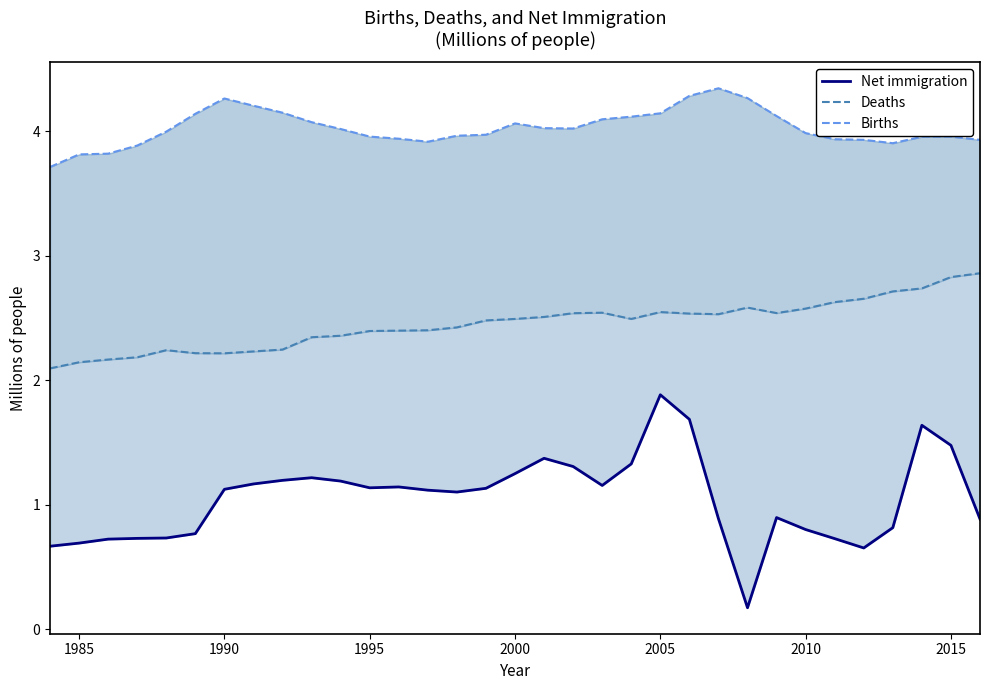

What is the minimum value for Deaths?

2.1